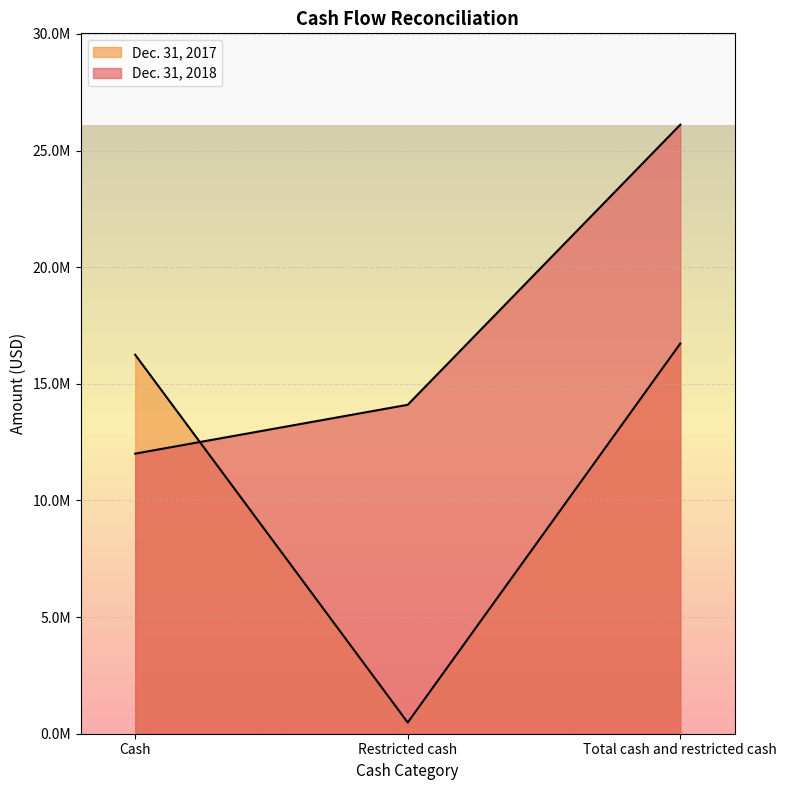

How many distinct data groups are displayed?

2